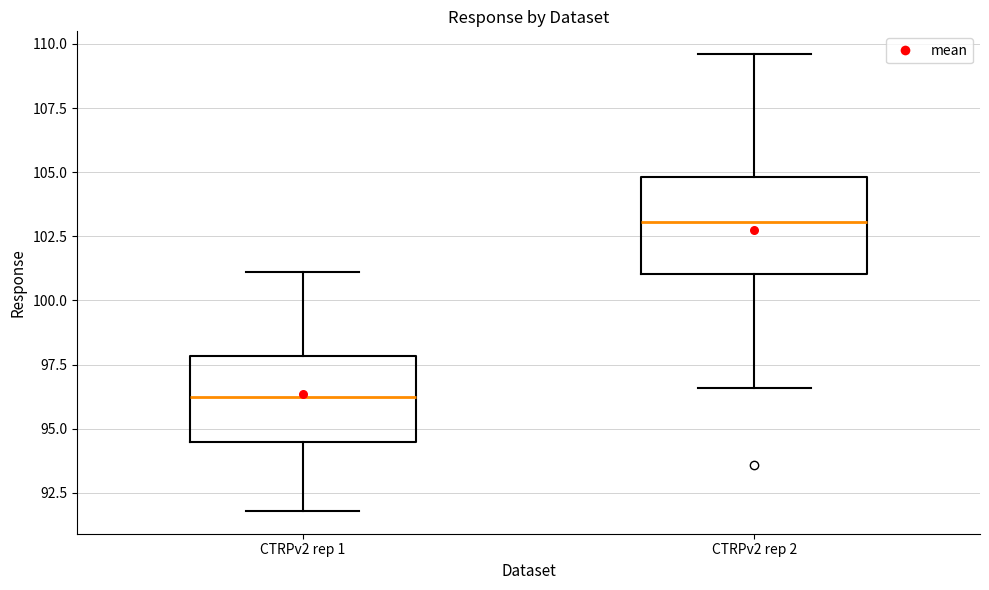

Where does the median line of the box for CTRPv2 rep 1 sit on the y-axis? The values are not printed on the chart, so give them approximately, as read against the axis.

96.5